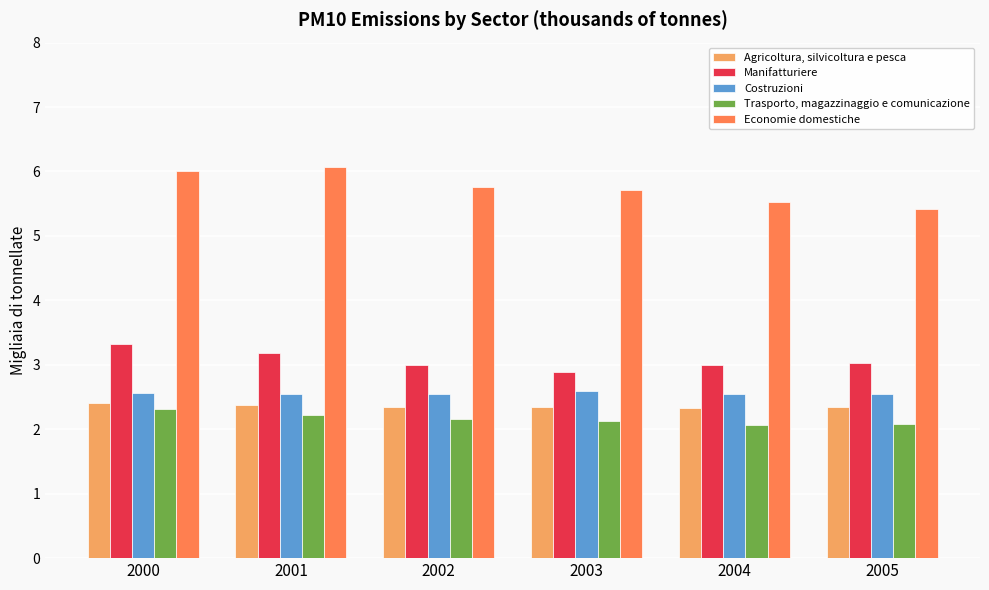

What is the difference between the highest and lowest values at 2002?

3.6